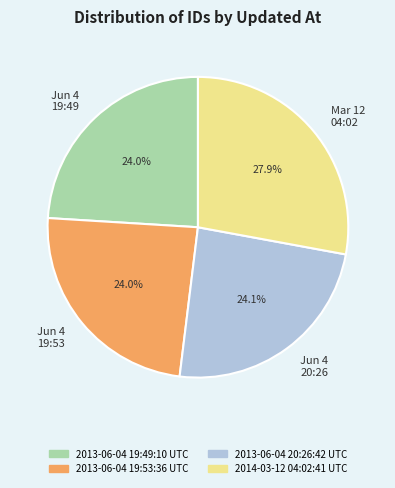

Which slice is the largest?

Mar 12 04:02